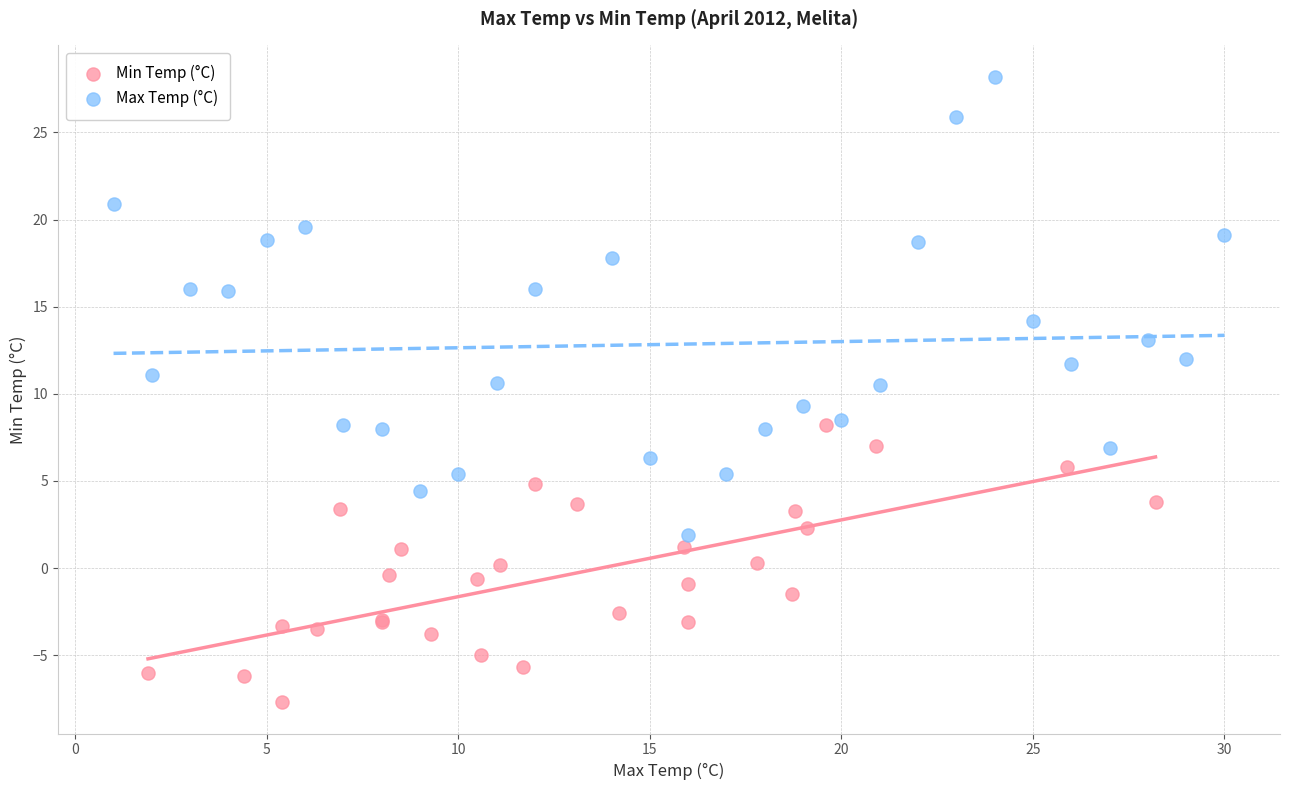

Which series reaches the maximum Y coordinate?

Max Temp (°C)